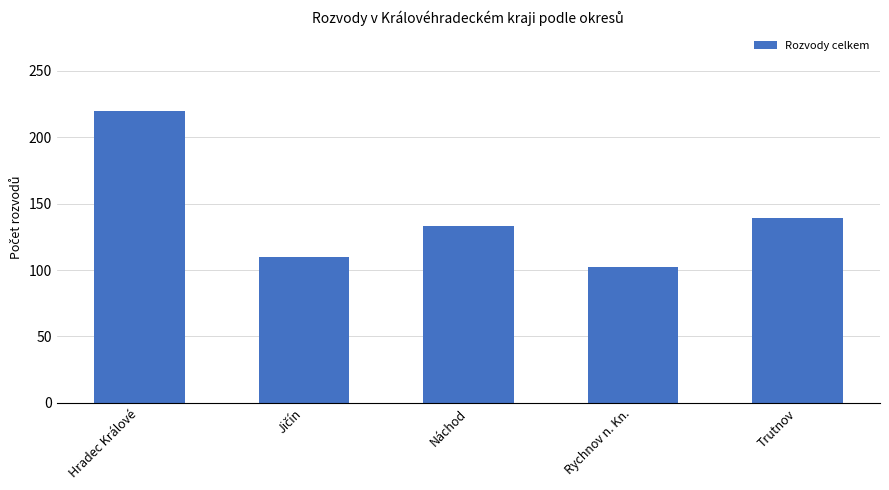

Which category has the lowest value across all series?

Rychnov n. Kn.